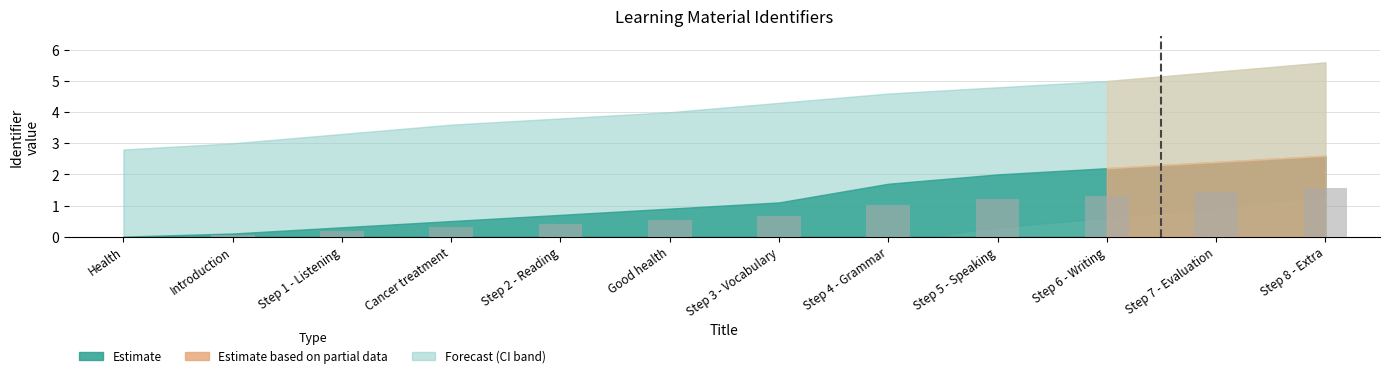

What is the ratio of the value at Step 7 - Evaluation to the value at Step 6 - Writing?

1.1